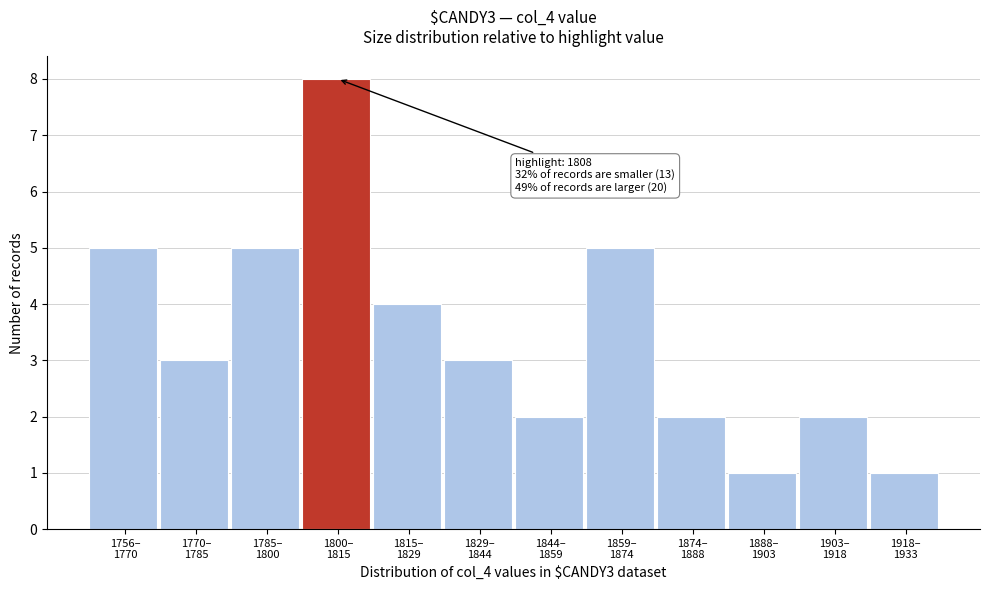

Reading right to left, extract all data points from this chart.

1	2	1	2	5	2	3	4	8	5	3	5